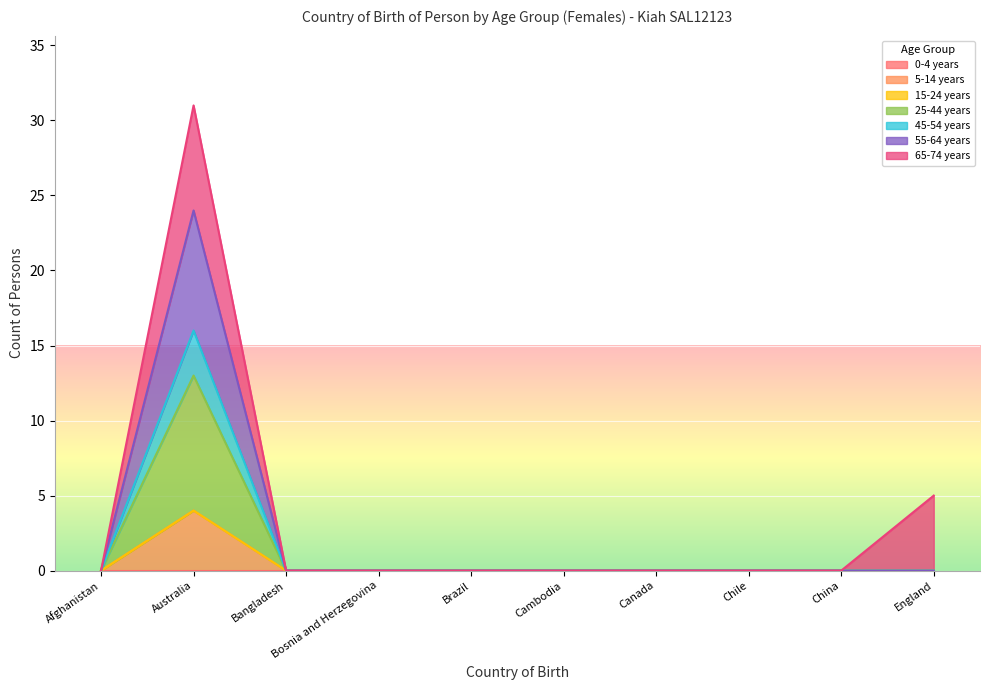

Between England and Bosnia and Herzegovina, which is larger?

England